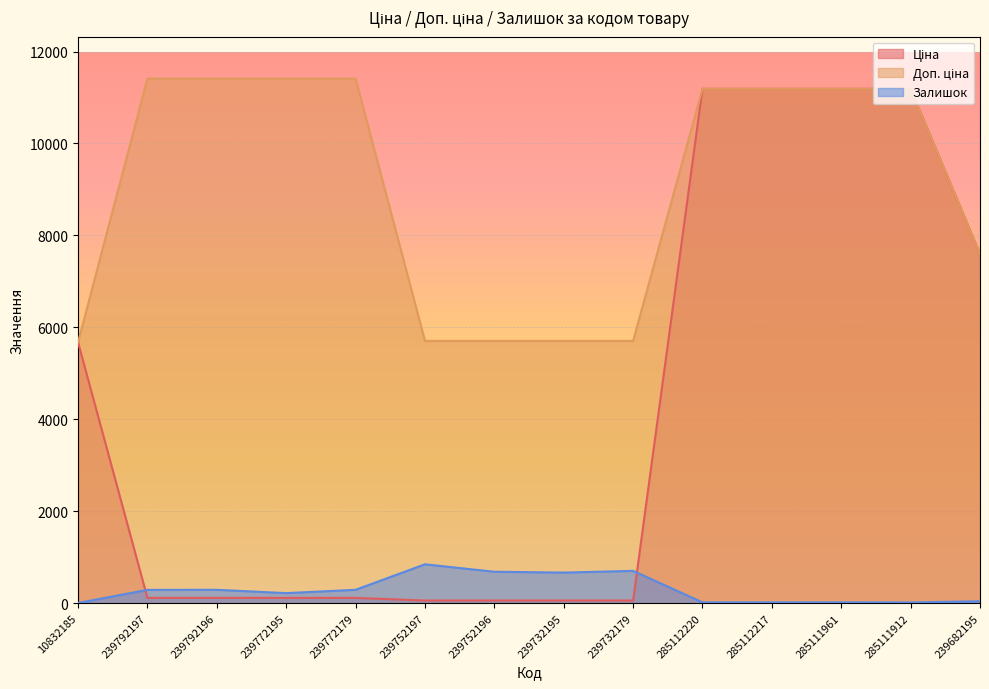

How many data points in Залишок are less than 289?

7